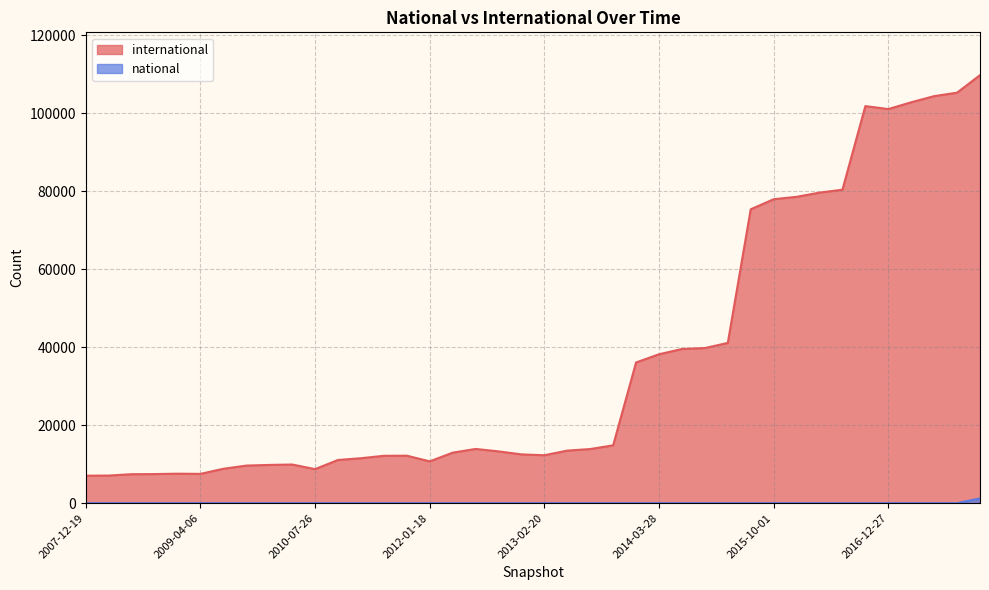

List the labels in order of national value, largest first.

2017-12-22, 2007-12-19, 2008-04-01, 2008-06-27, 2008-10-10, 2008-12-17, 2009-04-06, 2009-06-17, 2009-09-25, 2009-12-16, 2010-04-01, 2010-07-26, 2010-11-17, 2011-02-21, 2011-06-10, 2011-09-05, 2012-01-18, 2012-03-26, 2012-07-13, 2012-10-31, 2012-12-11, 2013-02-20, 2013-05-21, 2013-07-09, 2013-09-10, 2013-12-20, 2014-03-28, 2014-09-08, 2015-01-19, 2015-04-09, 2015-07-03, 2015-10-01, 2016-01-04, 2016-04-05, 2016-07-04, 2016-10-07, 2016-12-27, 2017-04-12, 2017-07-24, 2017-10-12